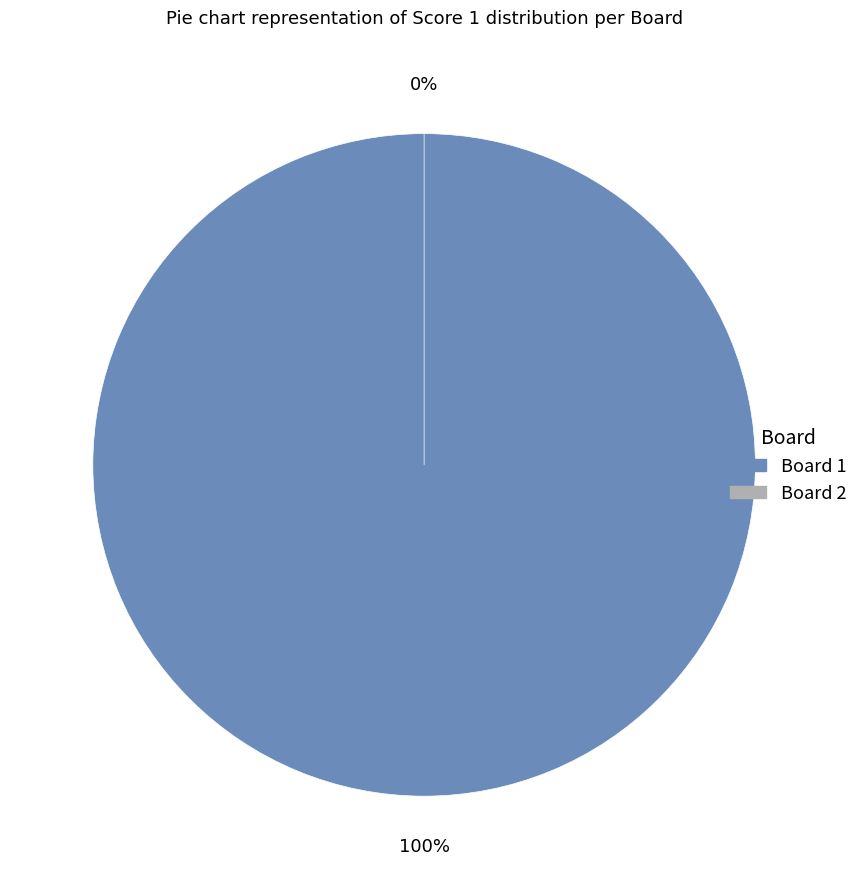

Which slice is the smallest?

2